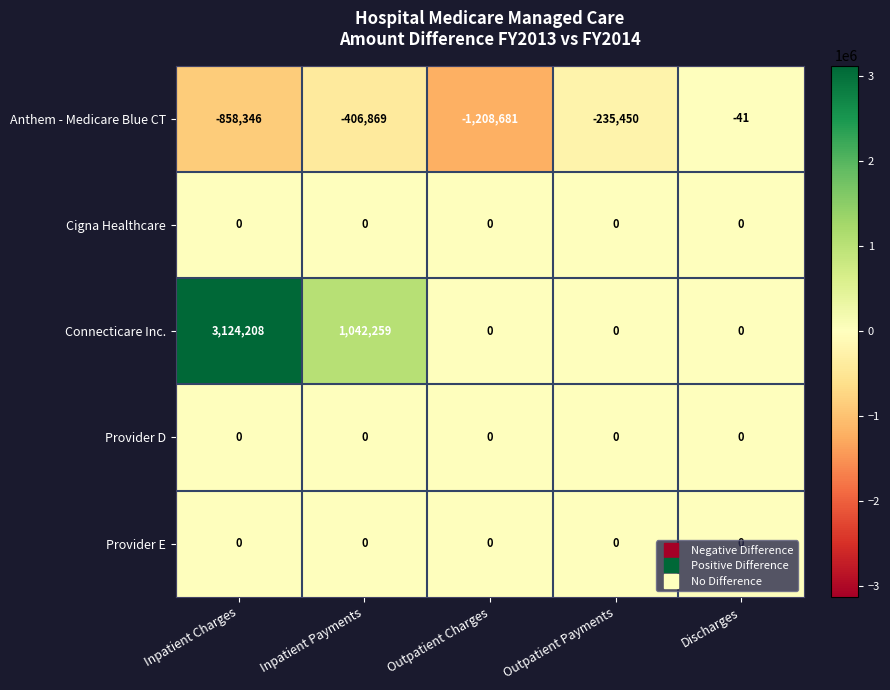

True or false: Cigna Healthcare has a value of 0 at Discharges.

True